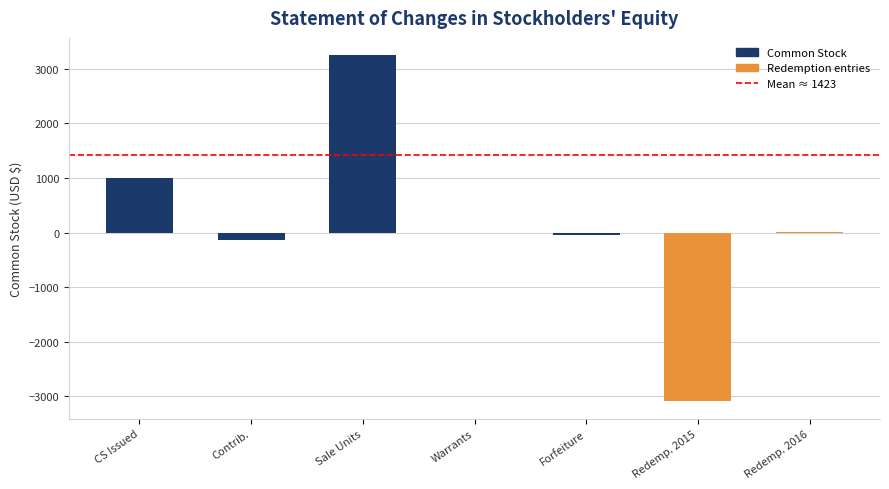

The chart shows a value of -143 at Contrib.. True or false?

True